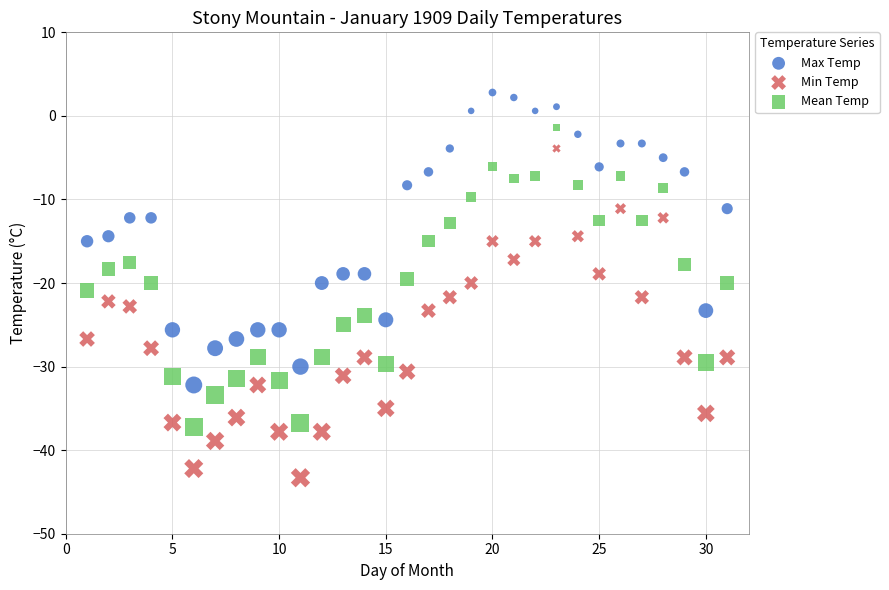

Which series has the largest Y range (max minus min)?

Min Temp